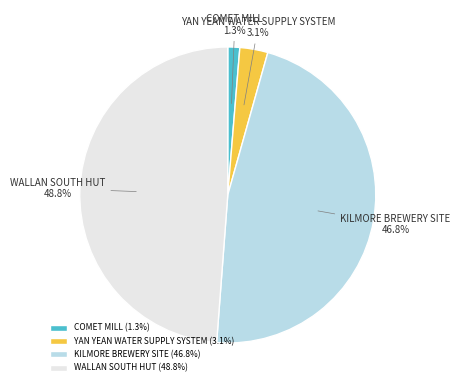

Does WALLAN SOUTH HUT represent more than half of the total?

No